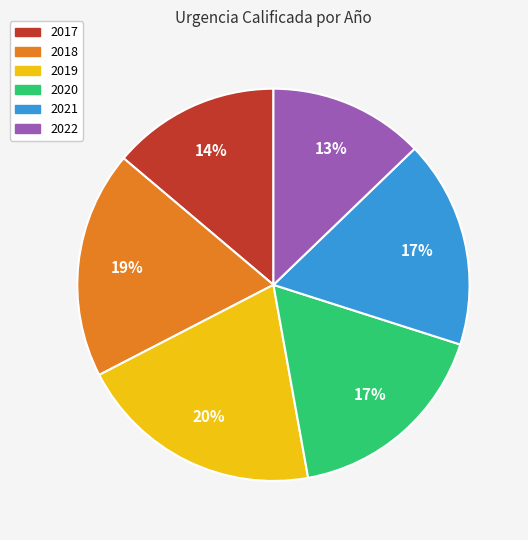

What percentage is the 2017 slice, to the nearest percent?

14%